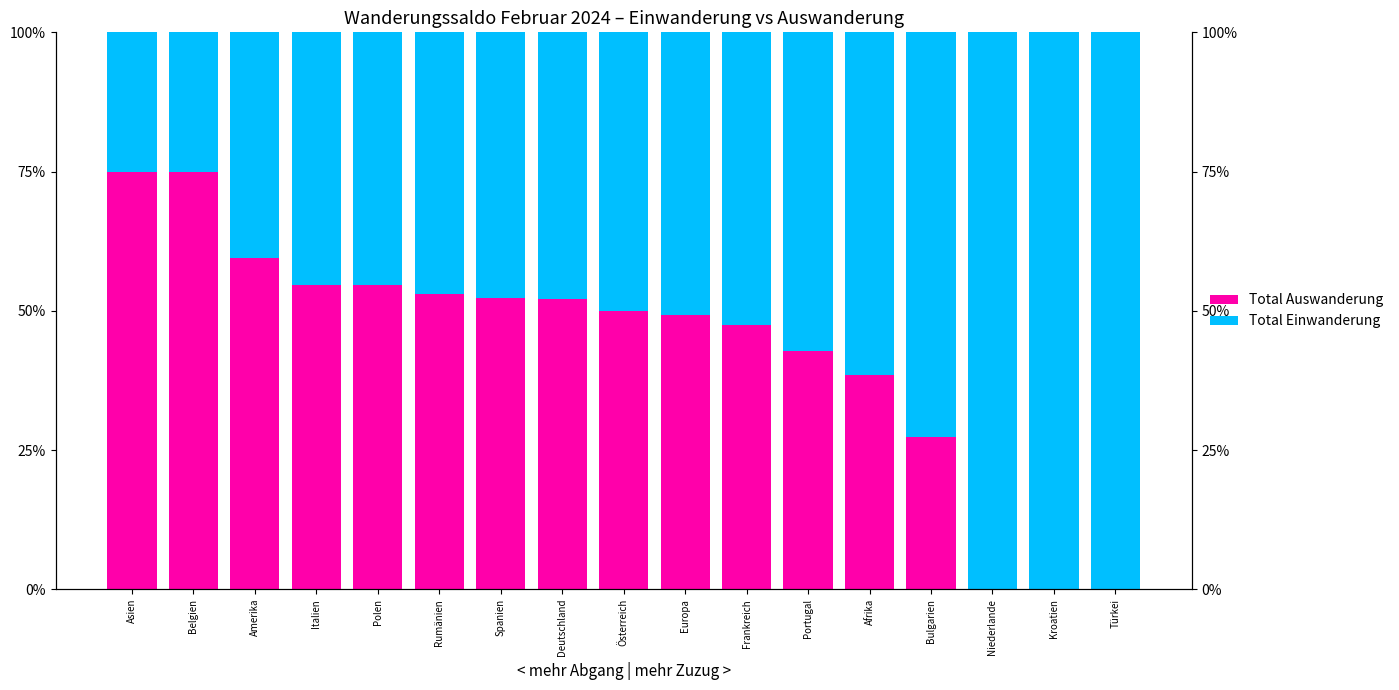

What is the maximum value for Total Auswanderung?

75.0